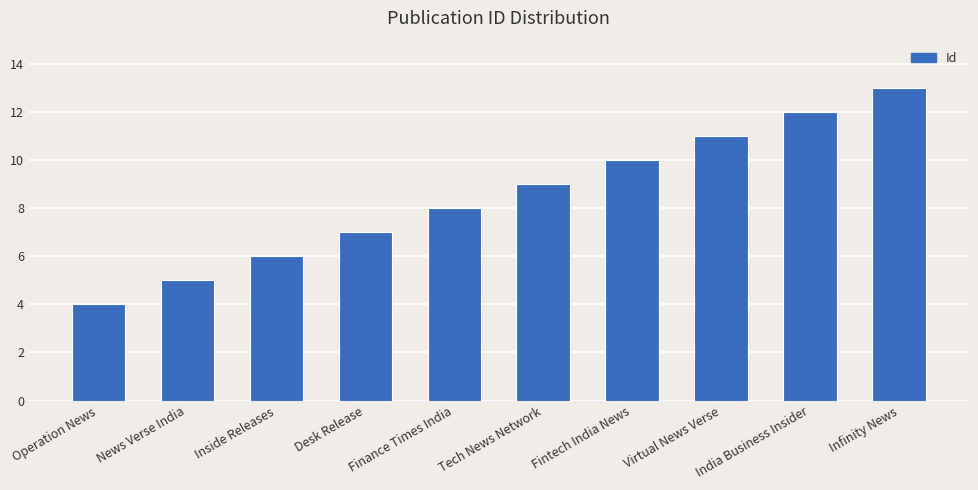

What is the change in value from Operation News to News Verse India?

+1